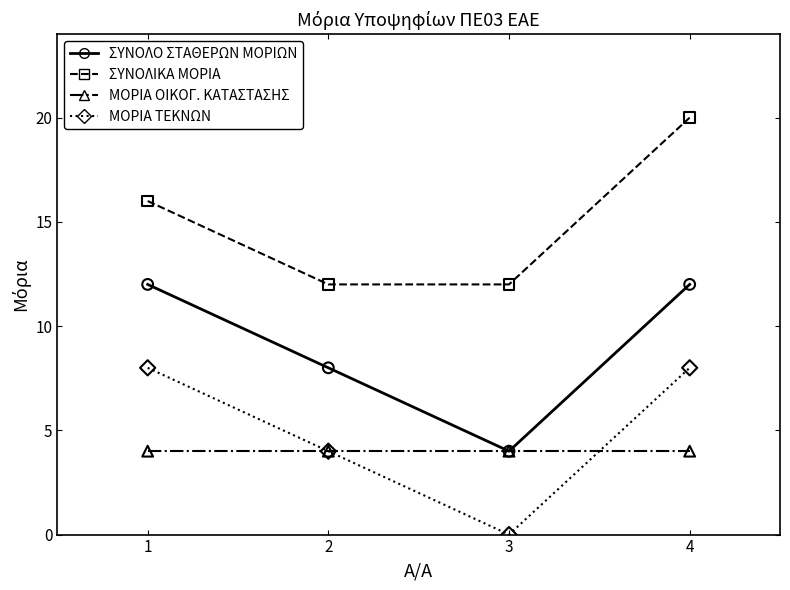

What is the spread (max minus min) of values at 1?

12